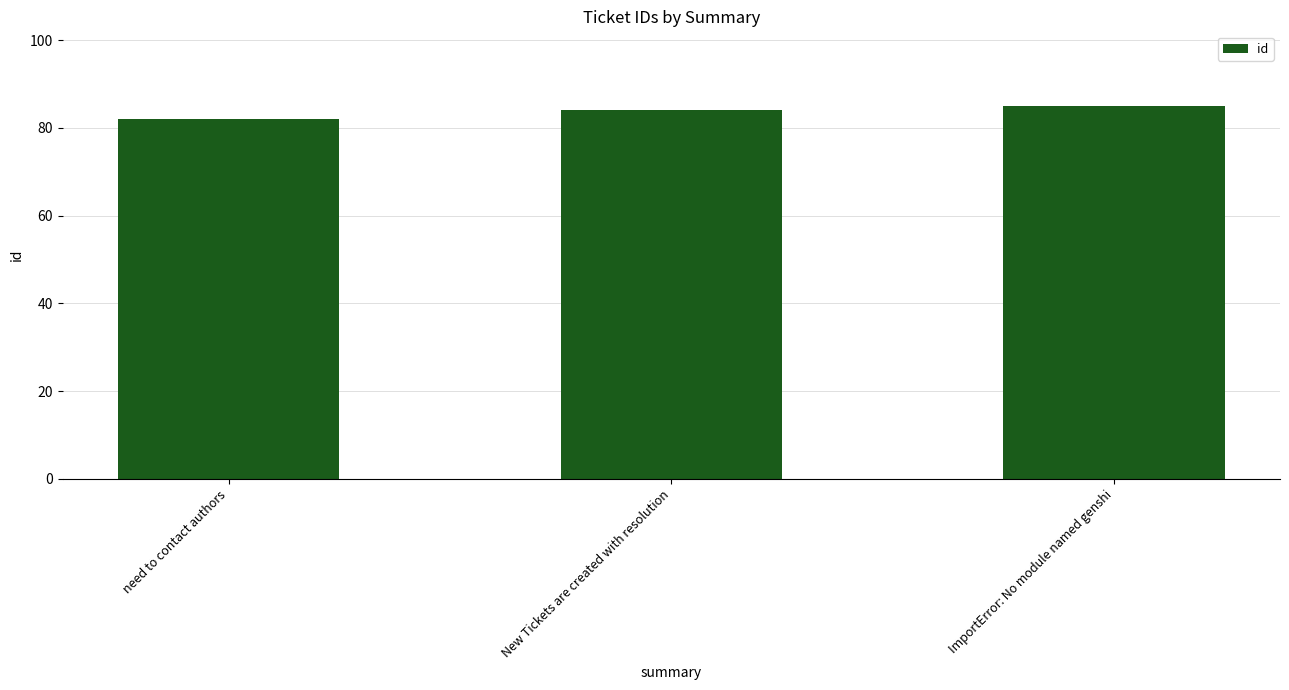

What value does the data have at New Tickets are created with resolution?

84